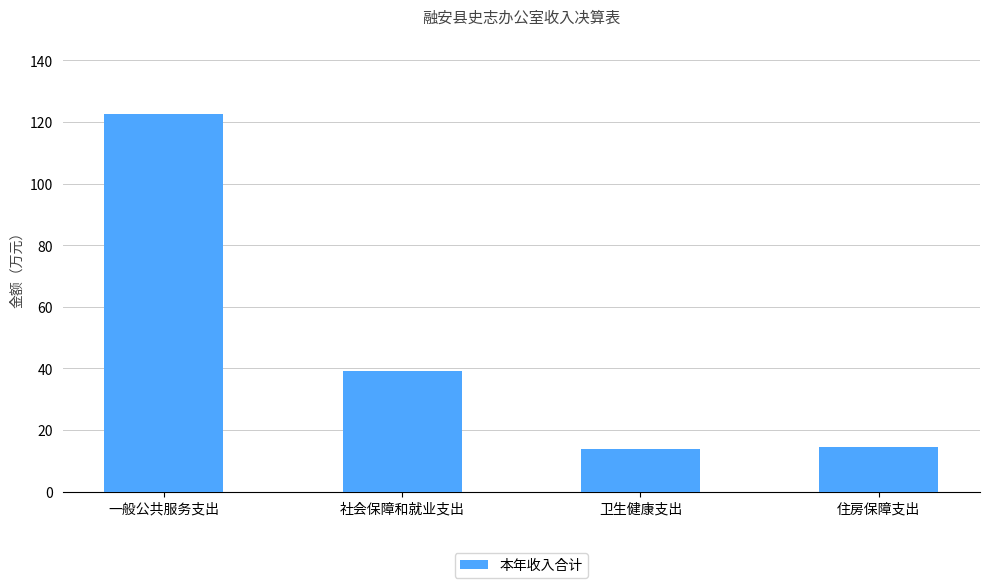

At which label is the value closest to 68?

社会保障和就业支出